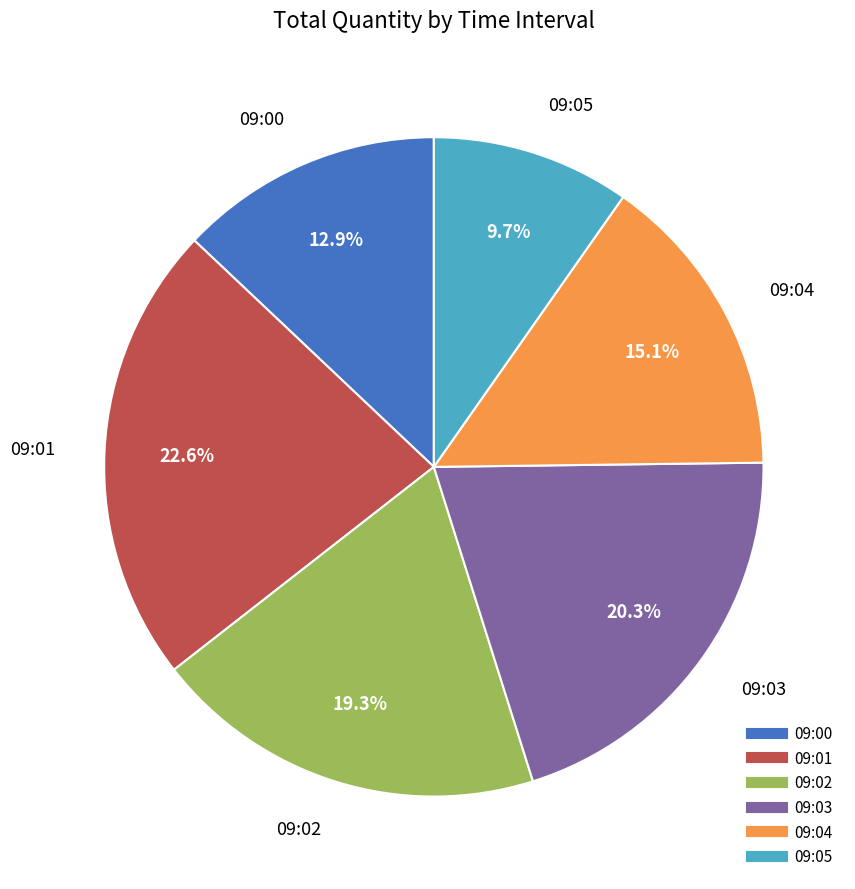

To the nearest percent, what is the difference between the largest and smallest slice percentages?

13%